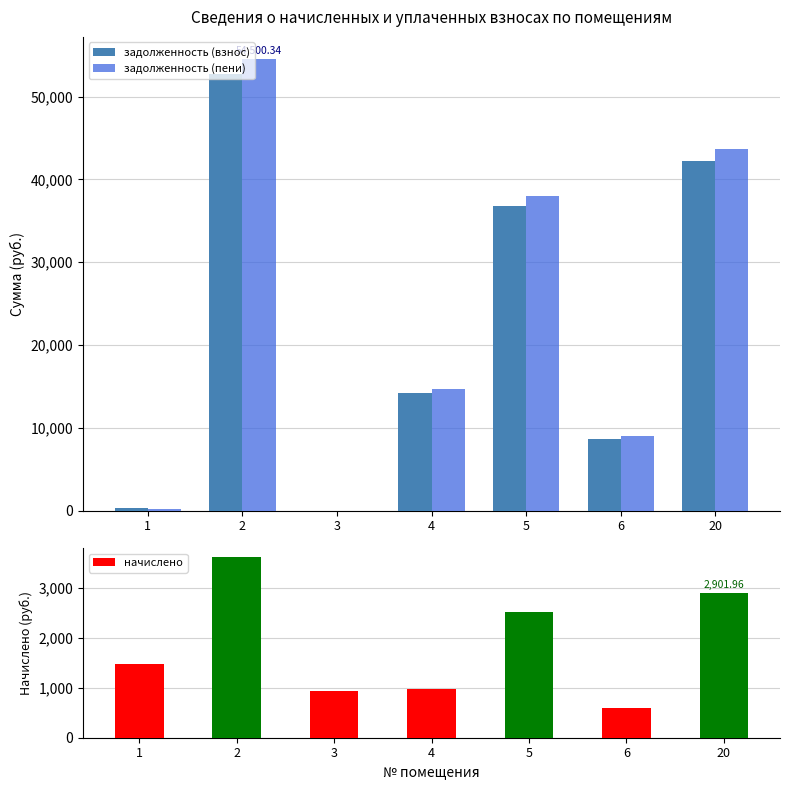

What is the difference between the second highest and minimum values in the начислено series?

2305.2